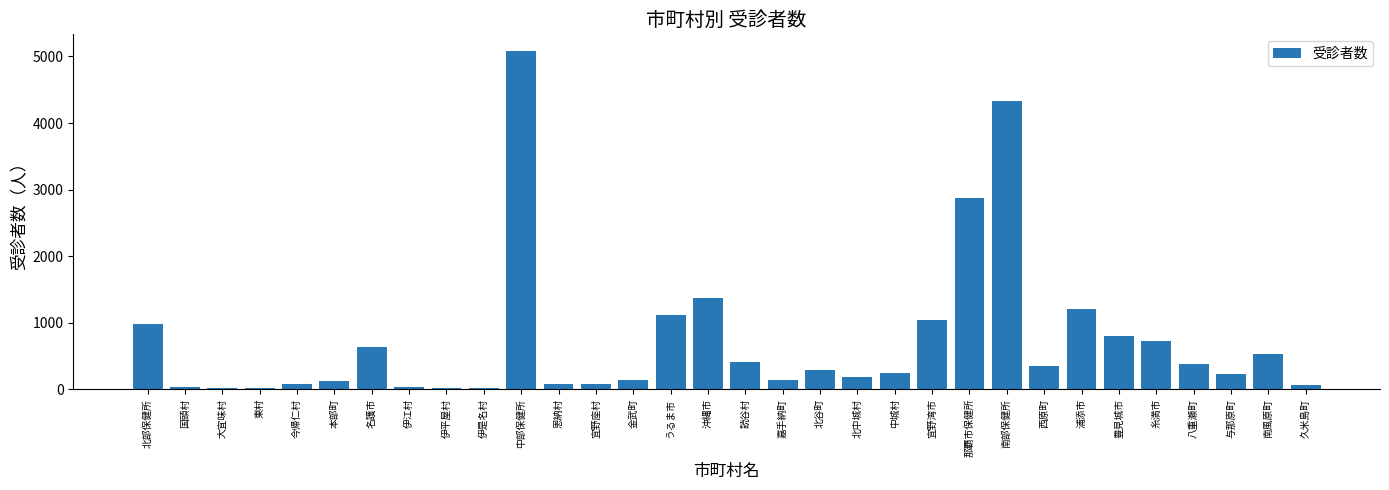

Does the chart contain stacked bars?

No